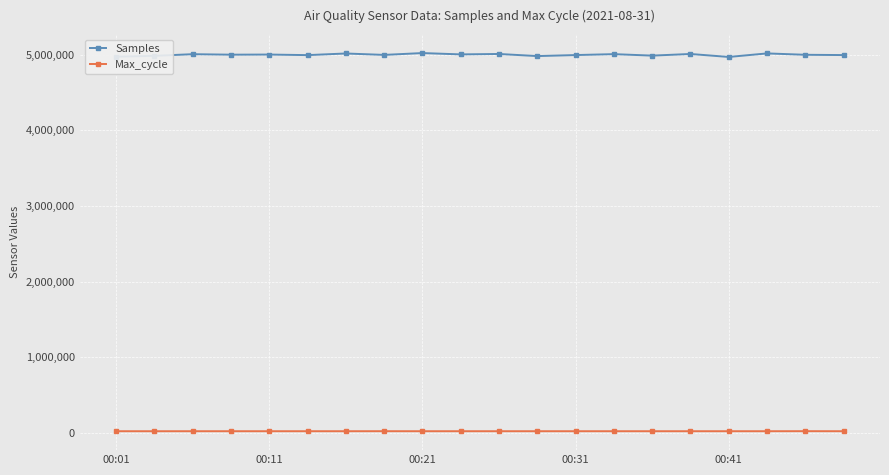

What are all the series names shown in the legend?

Samples, Max_cycle